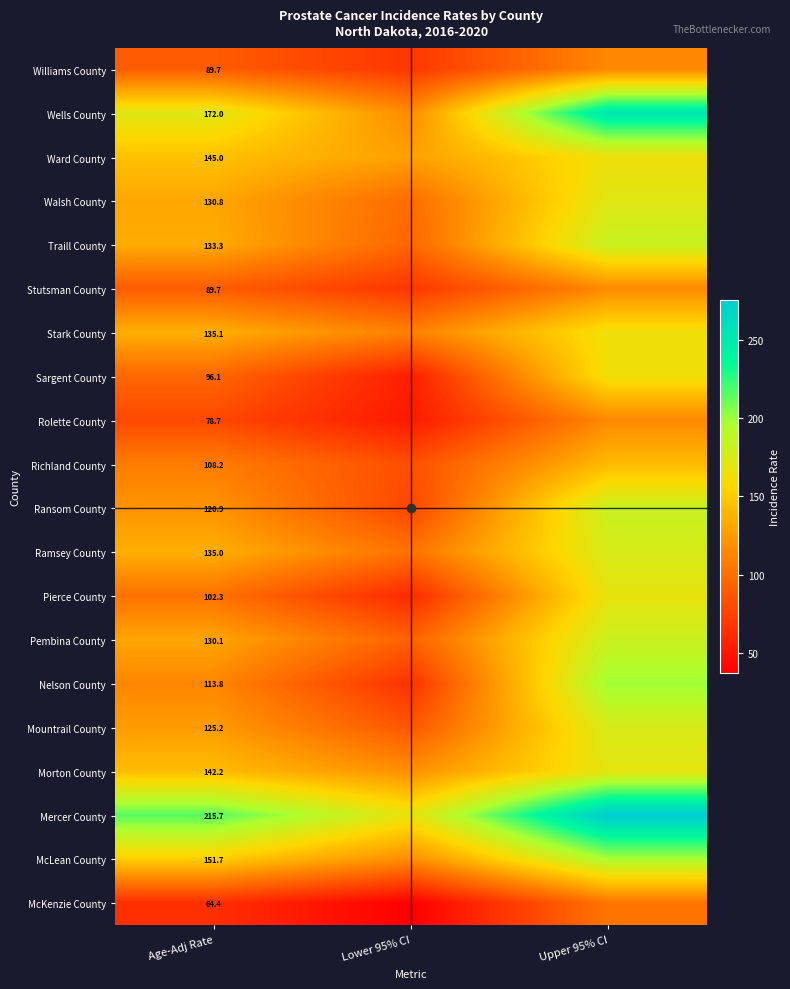

True or false: Mountrail County has a value of 125.2 at Age-Adj Rate.

True